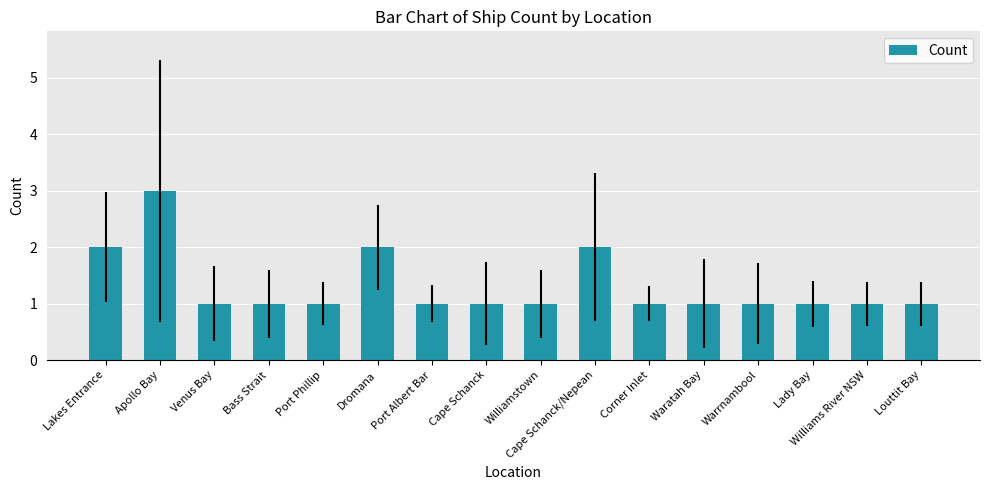

What is the label of the 10th bar from the right?

Port Albert Bar